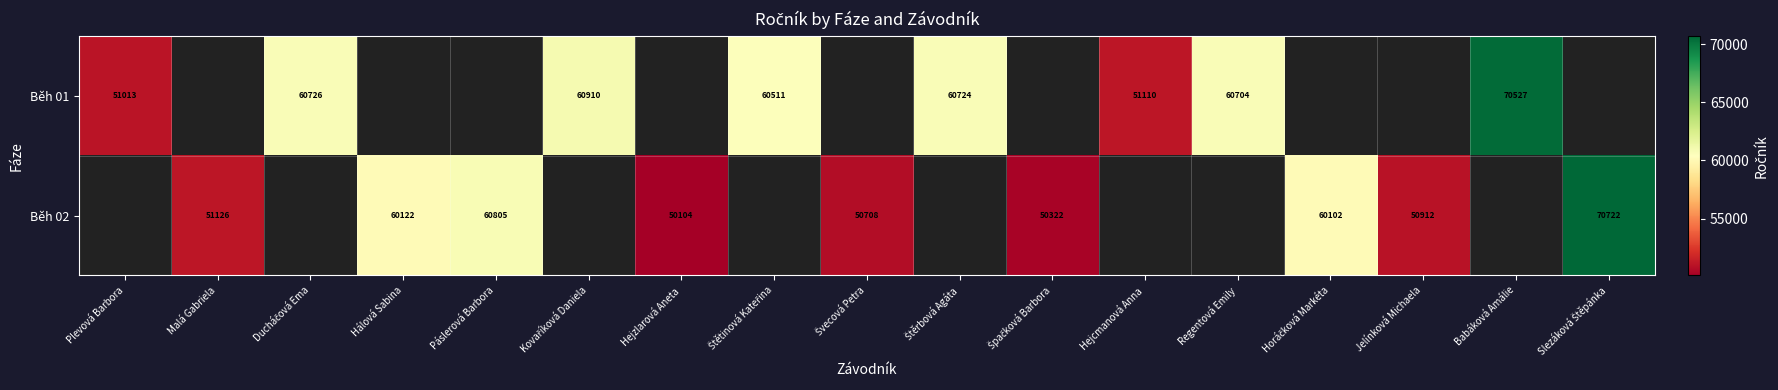

The value of Běh 01 at Plevová Barbora is 51013. True or false?

True